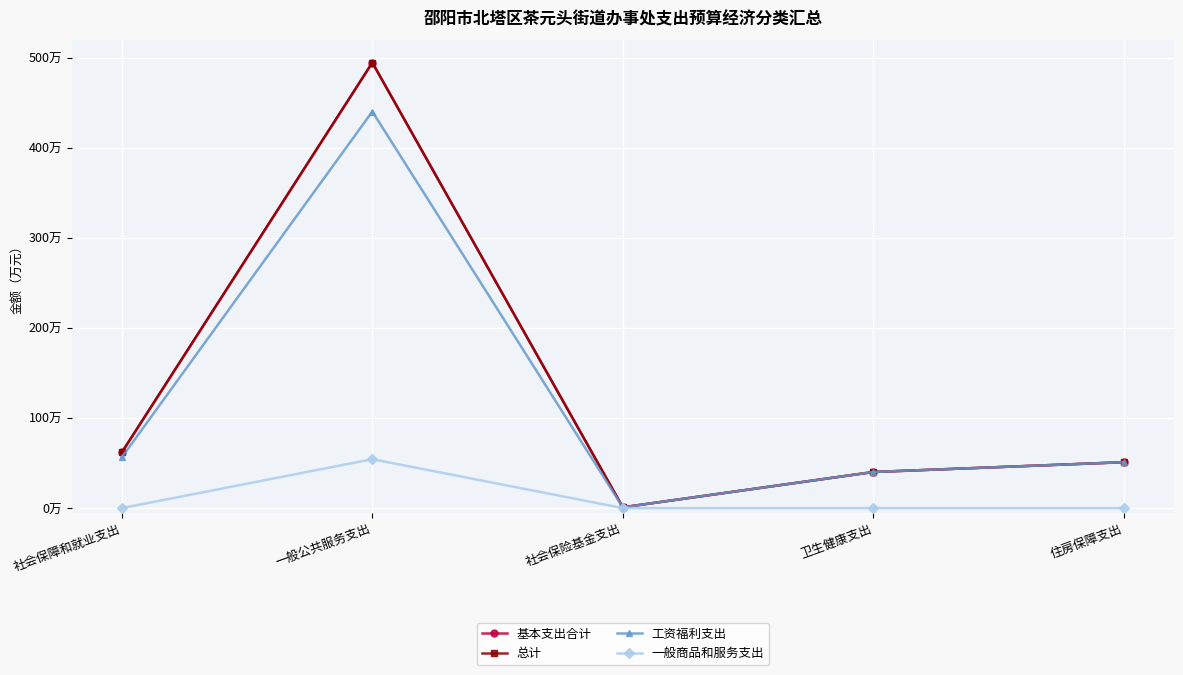

At which category does 工资福利支出 reach its first local peak?

一般公共服务支出